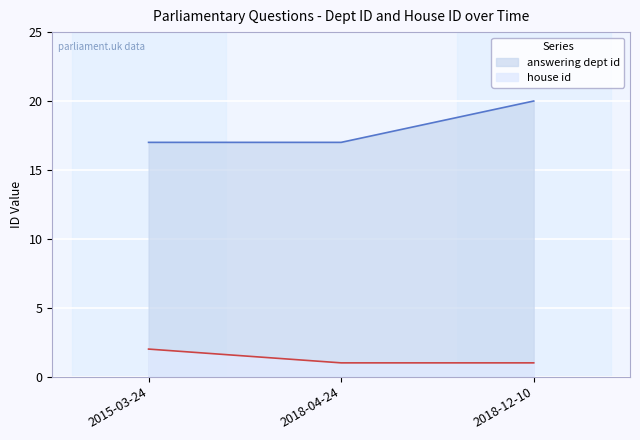

At which label does house id reach its peak?

2015-03-24